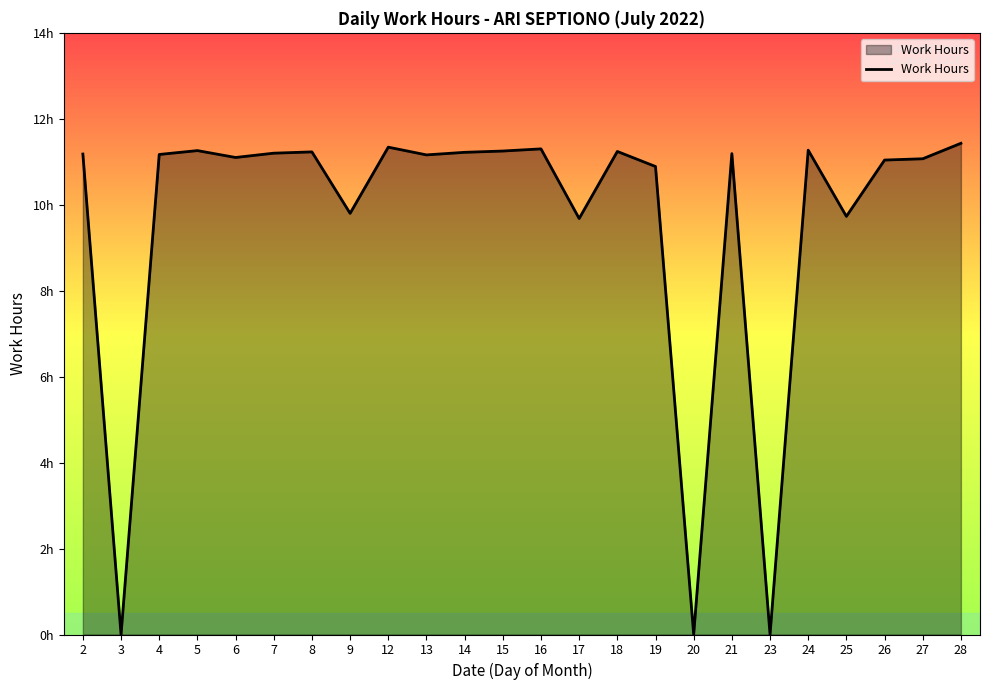

What is the ratio of the value at 24 to the value at 28?

1.0